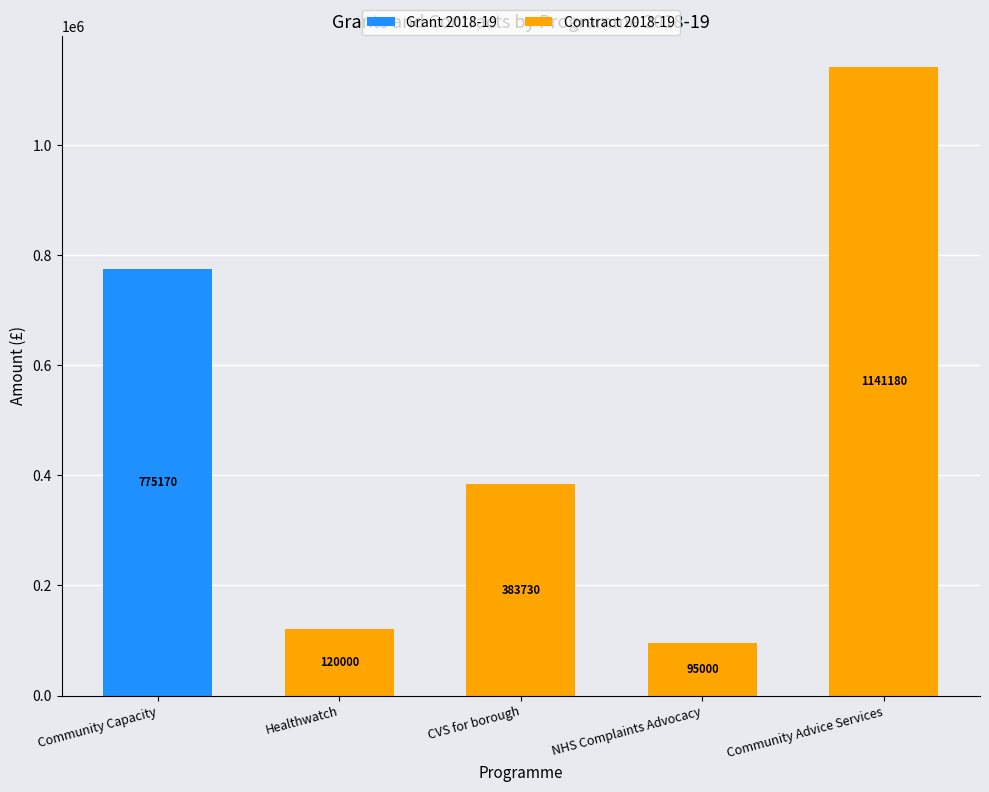

What is the approximate value of Grant 2018-19 at Community Capacity?

775170.5